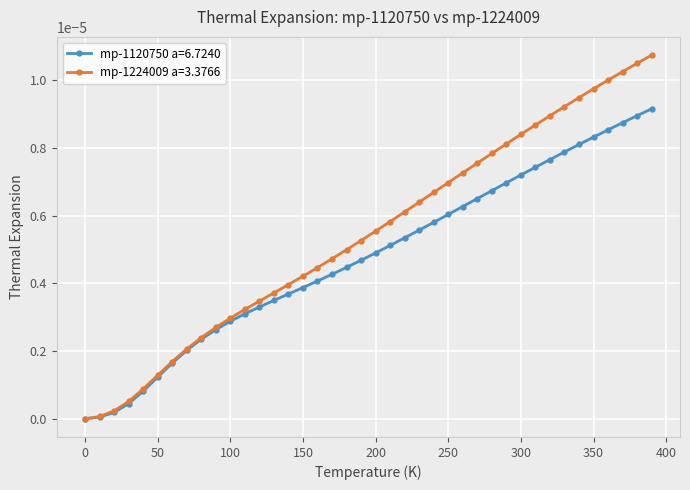

List the series in order of their overall mean, highest first.

mp-1224009 a=3.3766, mp-1120750 a=6.7240